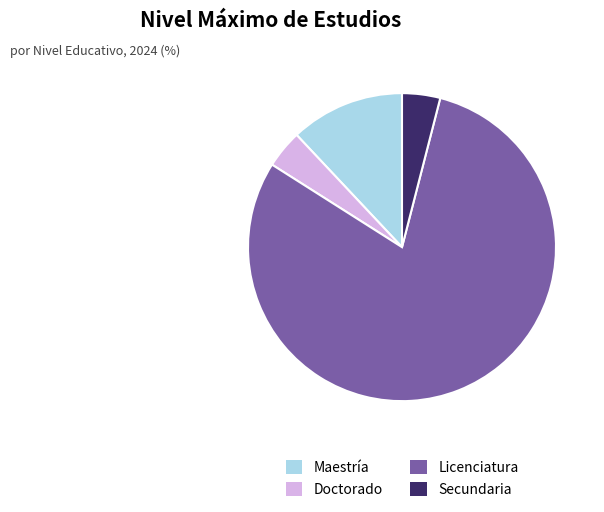

What is the ratio of the value at Licenciatura to the value at Secundaria?

20.0